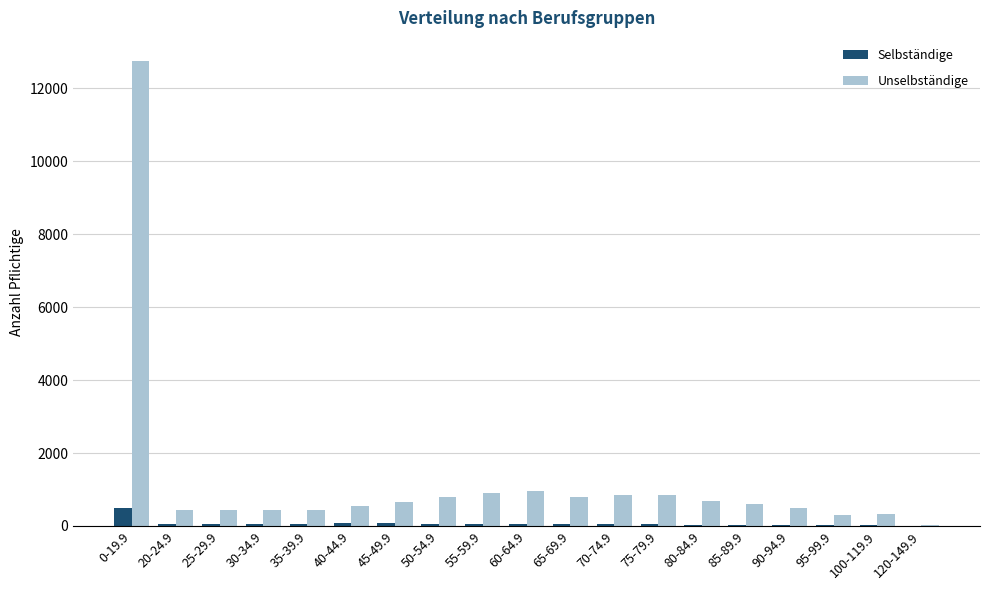

Are the bars grouped side by side (vs. stacked)?

Yes